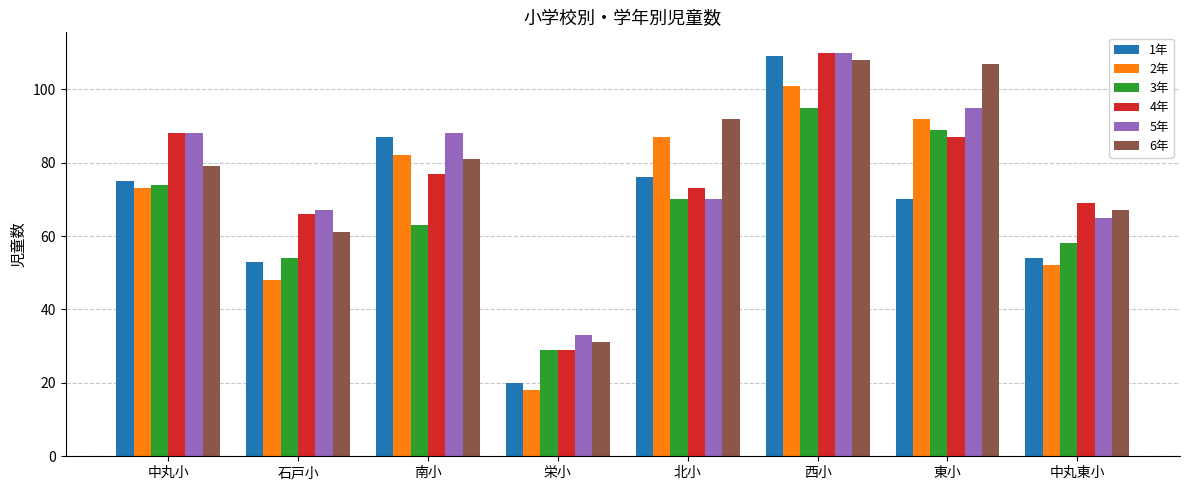

What are all the series names shown in the legend?

1年, 2年, 3年, 4年, 5年, 6年